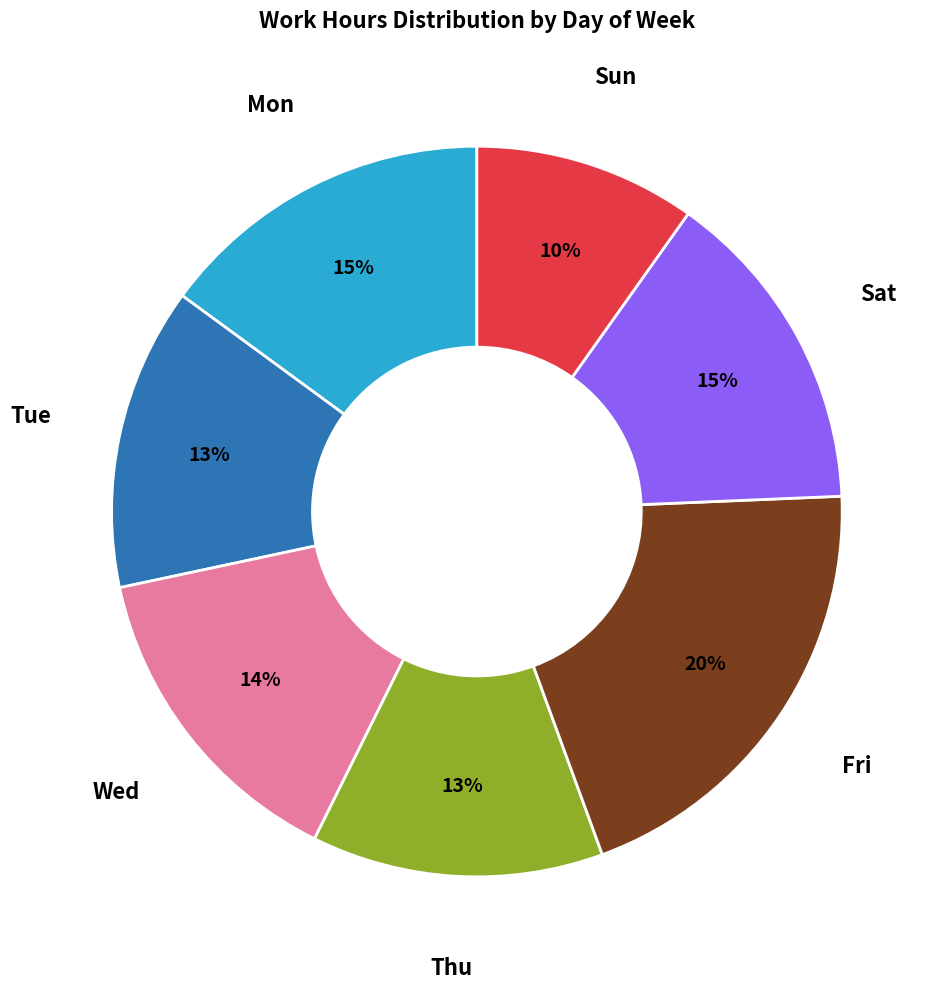

Does Sun represent more than half of the total?

No